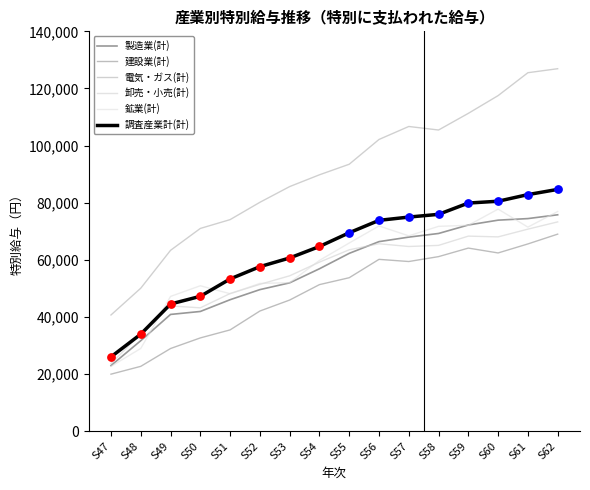

At which category is the sum across all series the highest?

S62